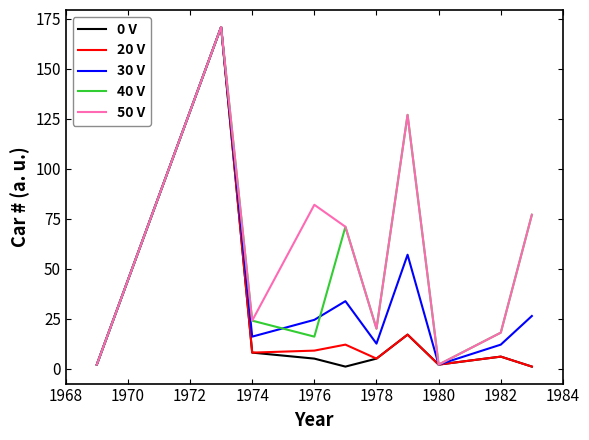

What is the maximum value shown in the chart?

171.0